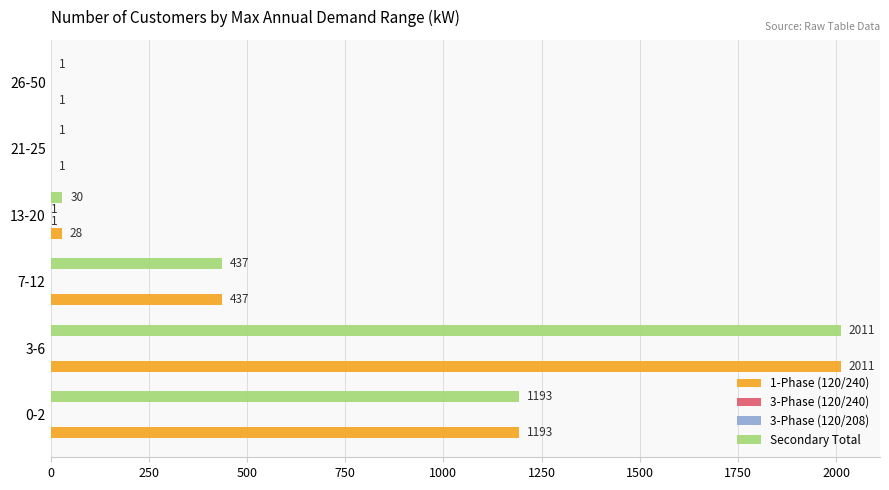

The value of Secondary Total at 0-2 is 1193. True or false?

True